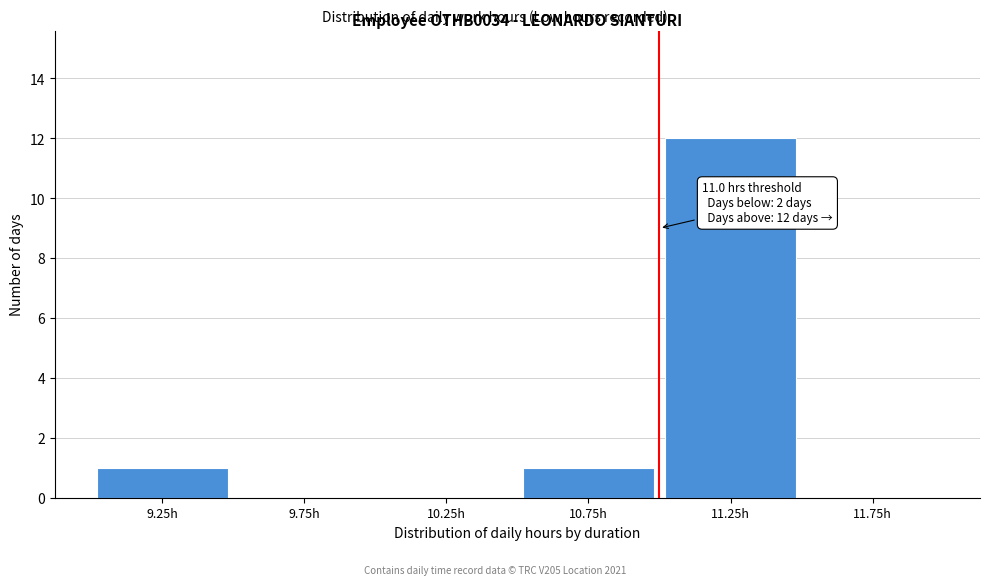

Which range on the x-axis has the tallest bar?

11.0 to 11.5